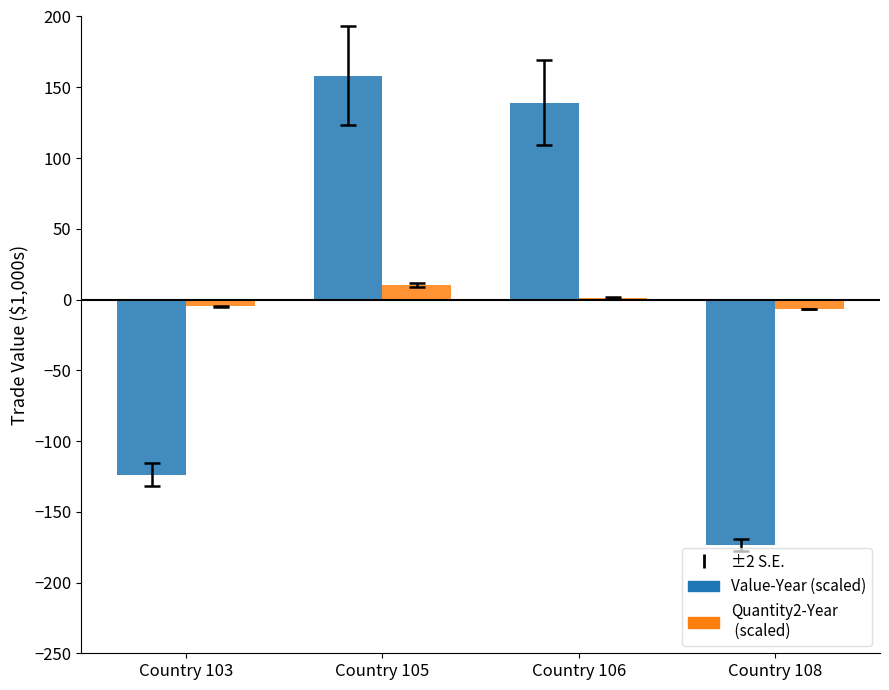

Does the chart contain stacked bars?

No